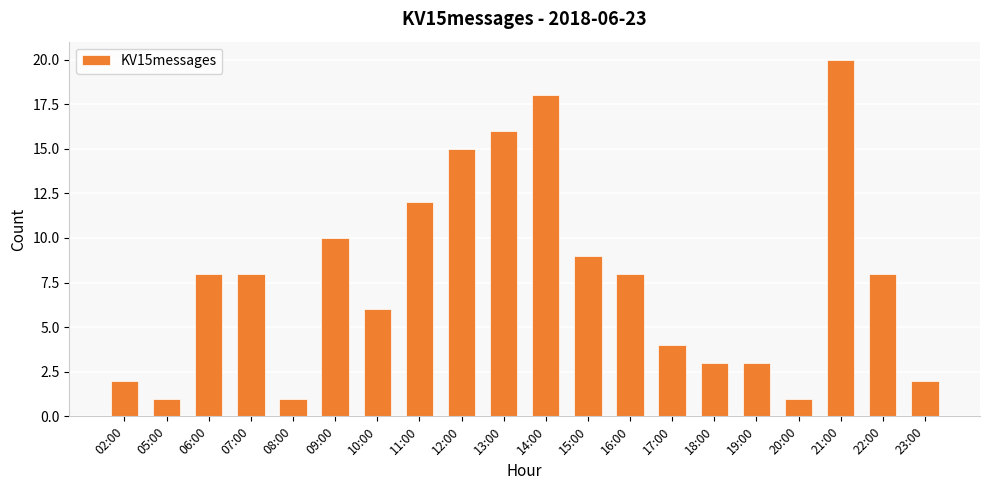

Which has a higher value, 23:00 or 21:00?

21:00